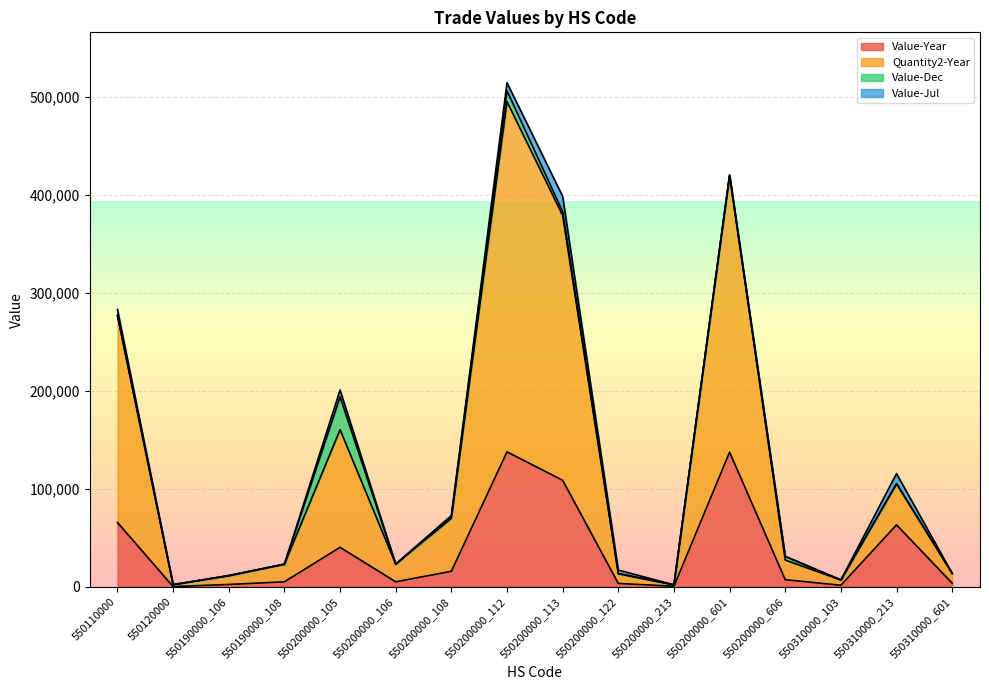

What is the sum of all Value-Year values?

600993